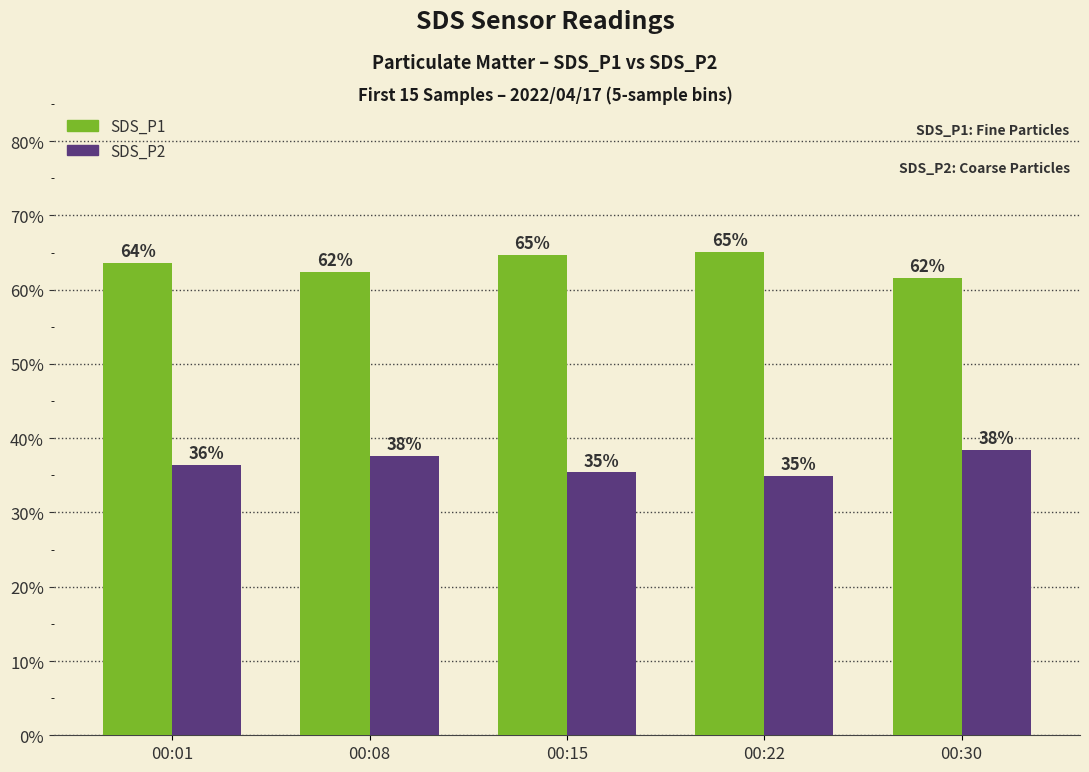

List the series in order of their peak value, highest first.

SDS_P1, SDS_P2